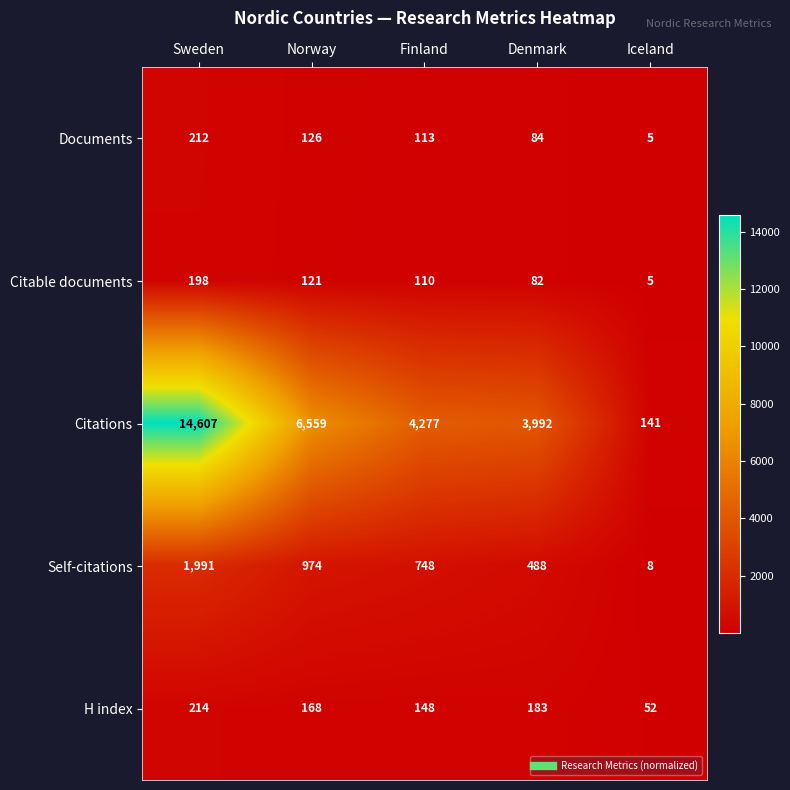

Which series changed the most between Sweden and Finland?

Citations